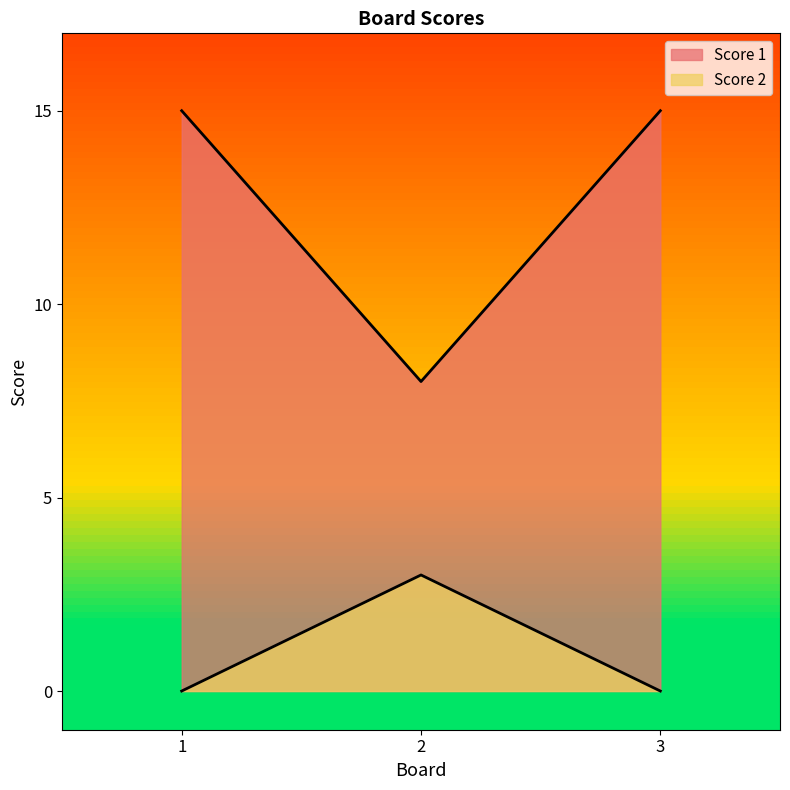

What is the average value of the Score 2 series?

1